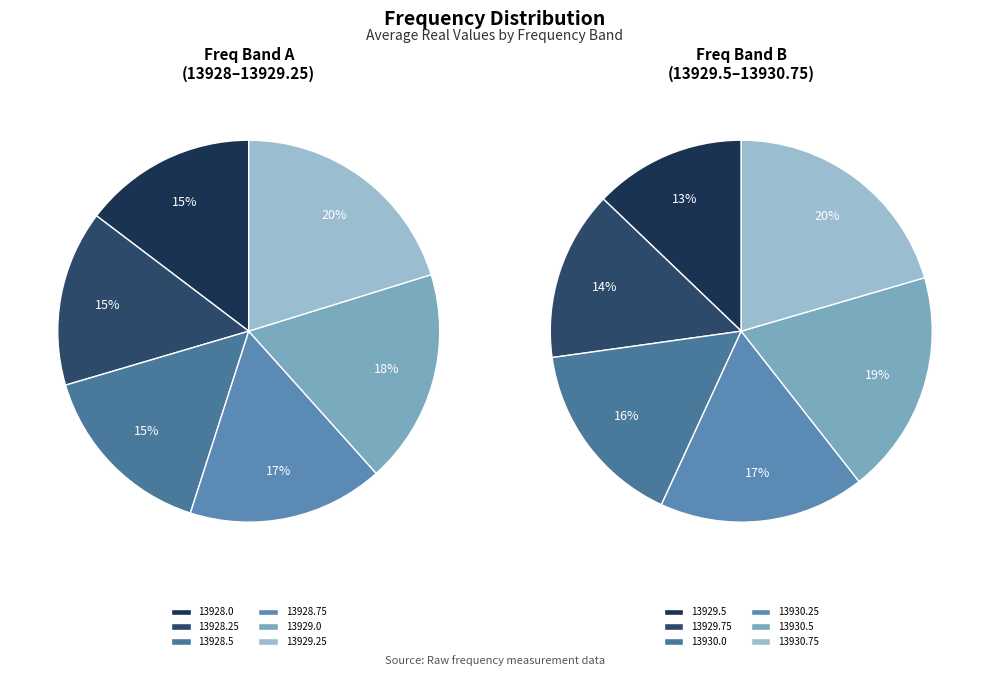

Which category has the biggest portion of the pie?

13930.75